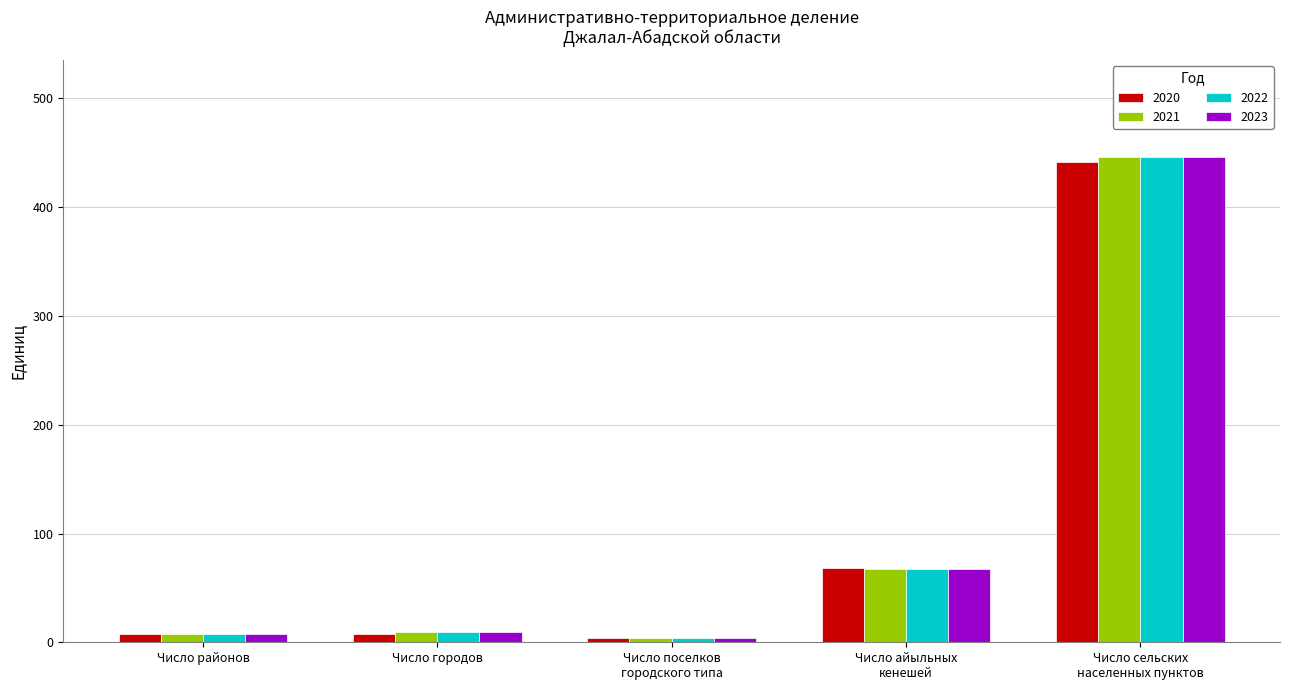

What is the difference between the second highest and second lowest values in the 2022 series?

59